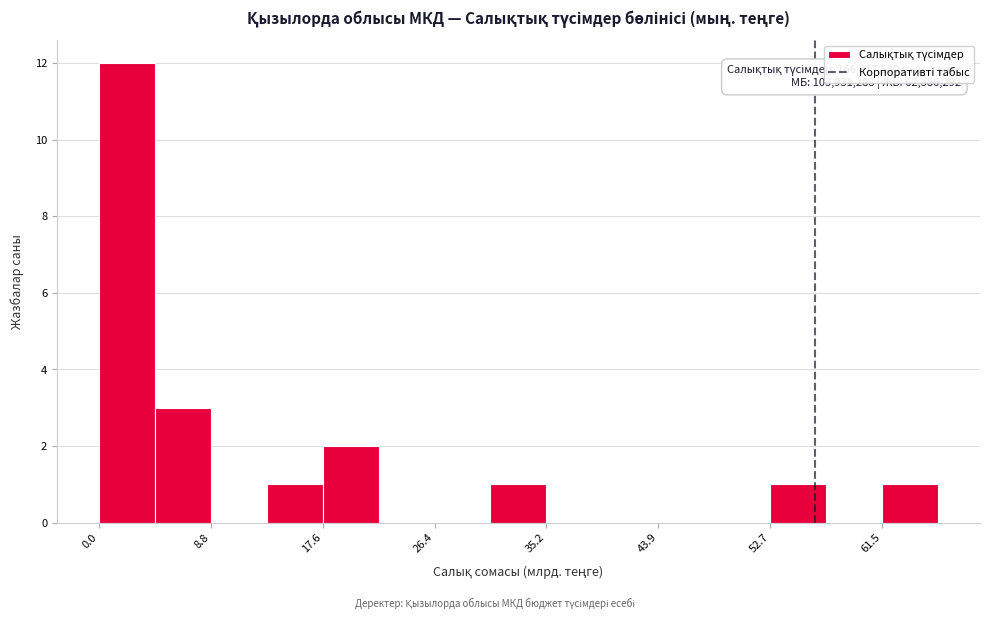

Over which range of the x-axis is the bar tallest?

0 to 4